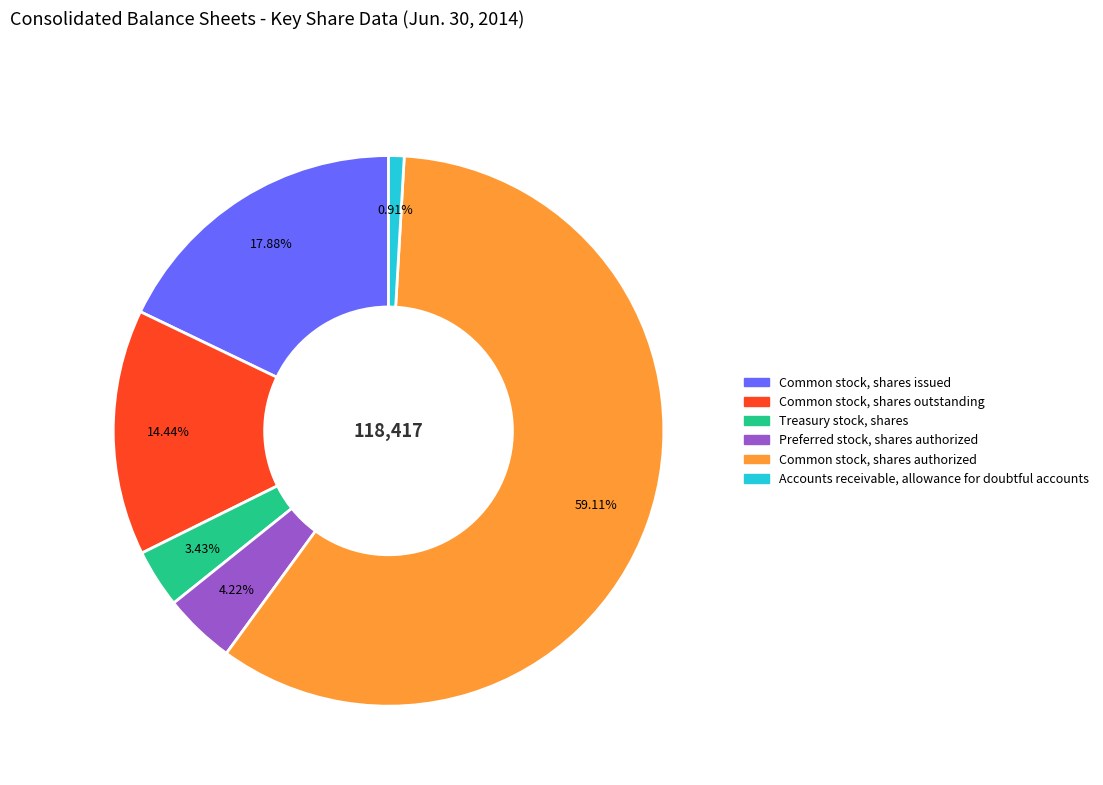

How many slices are in this pie chart?

6